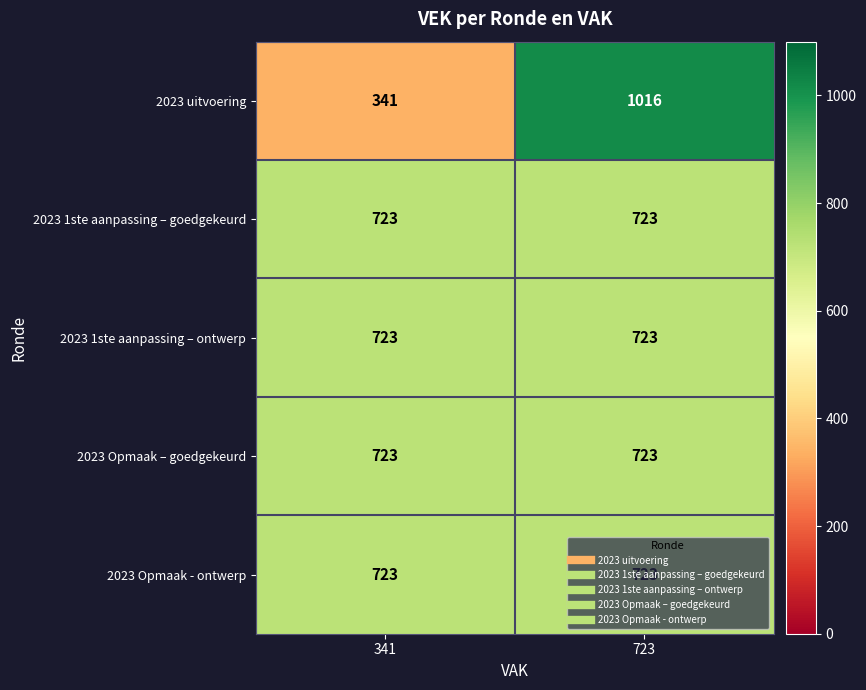

Read the 2023 Opmaak – goedgekeurd value at 341.

723